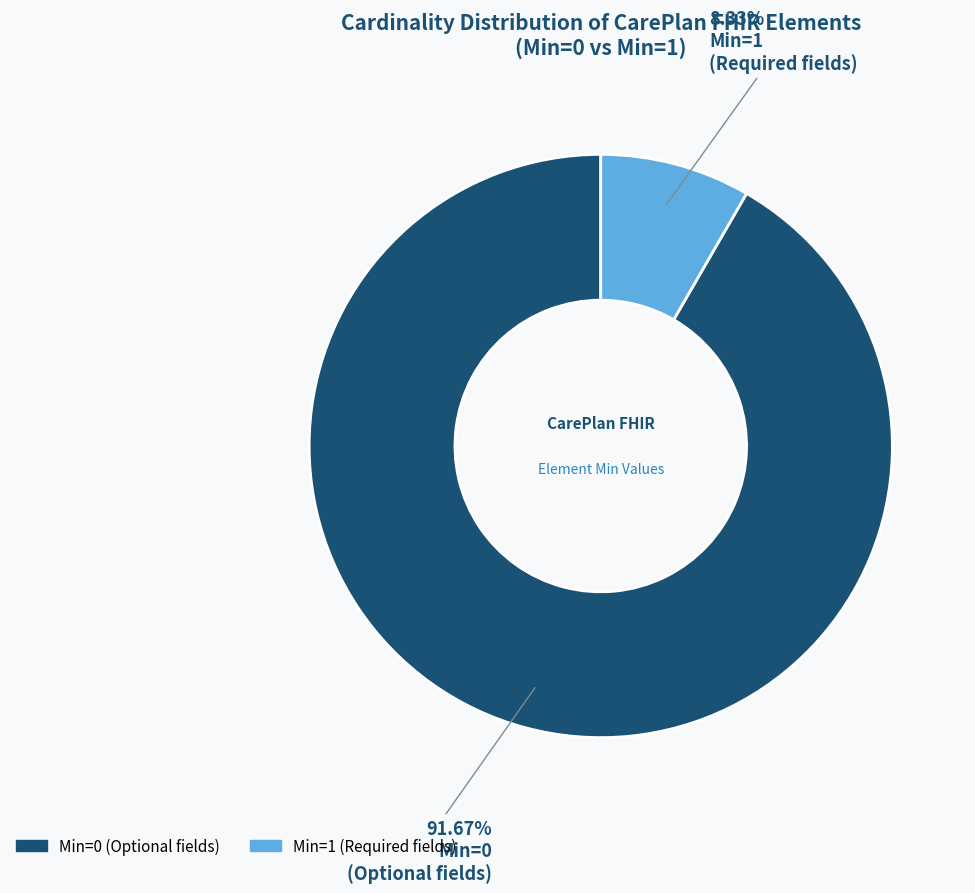

To the nearest percent, what is the average slice percentage?

50%